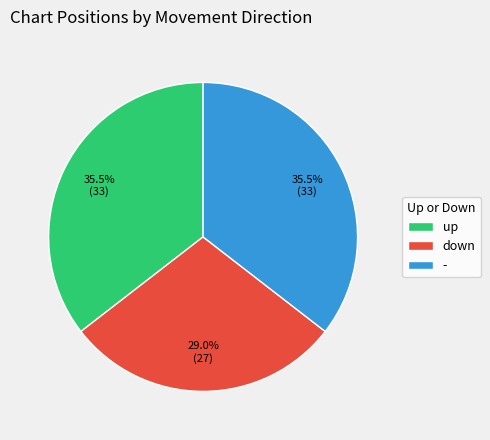

Between - and down, which is larger?

-